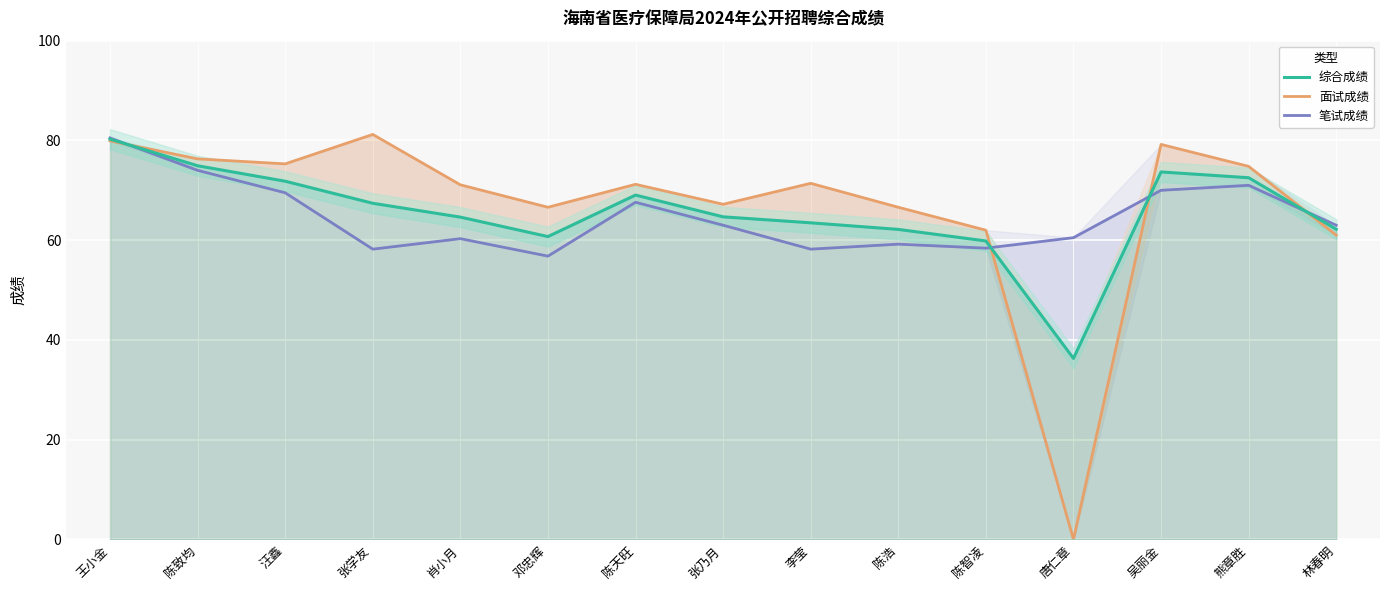

The value of 综合成绩 at 王小金 is 80.3. True or false?

True